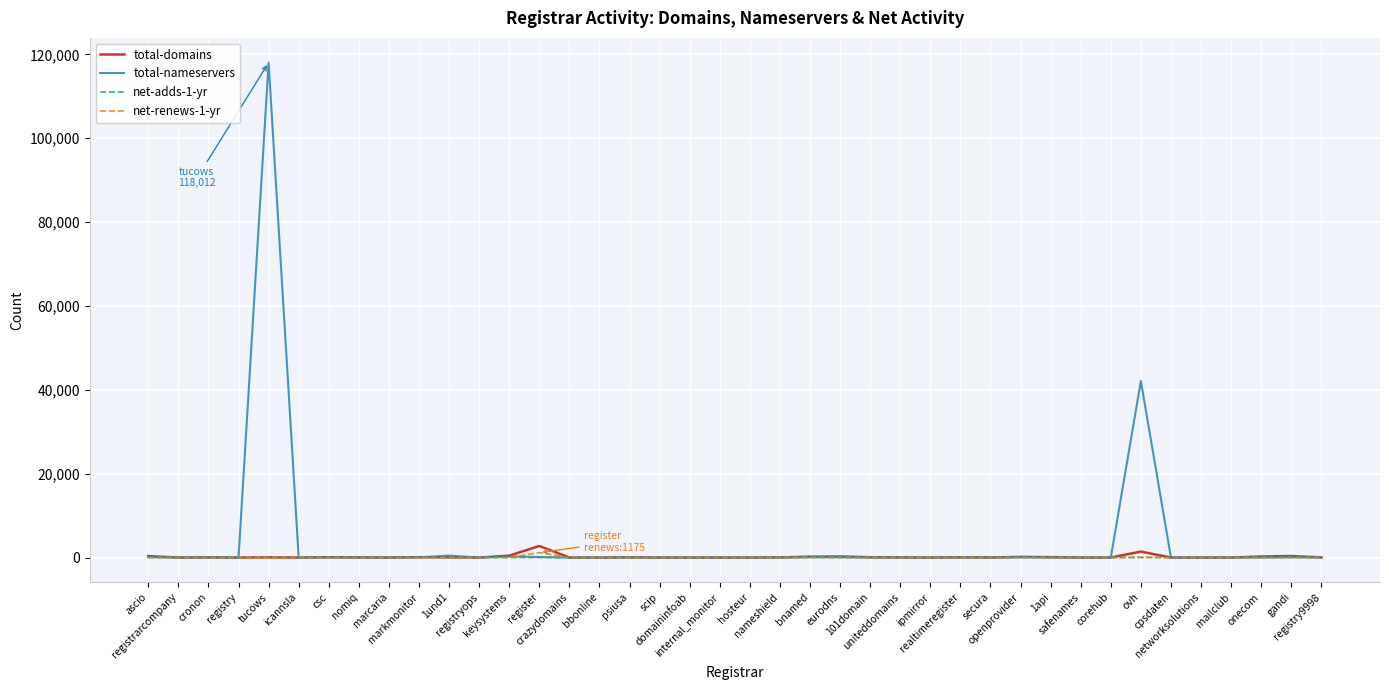

At how many categories does at least one series exceed 84261?

1